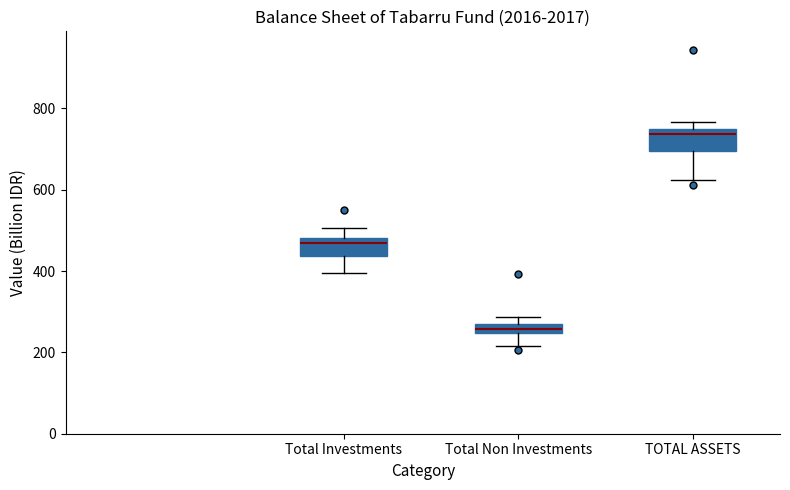

Where does the median line of the box for TOTAL ASSETS sit on the y-axis? The values are not printed on the chart, so give them approximately, as read against the axis.

740